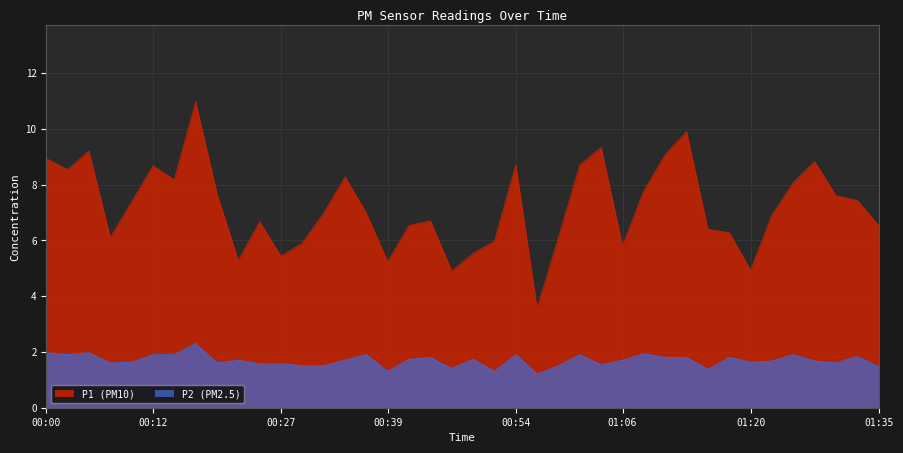

Which label corresponds to the smallest value in the chart?

00:56